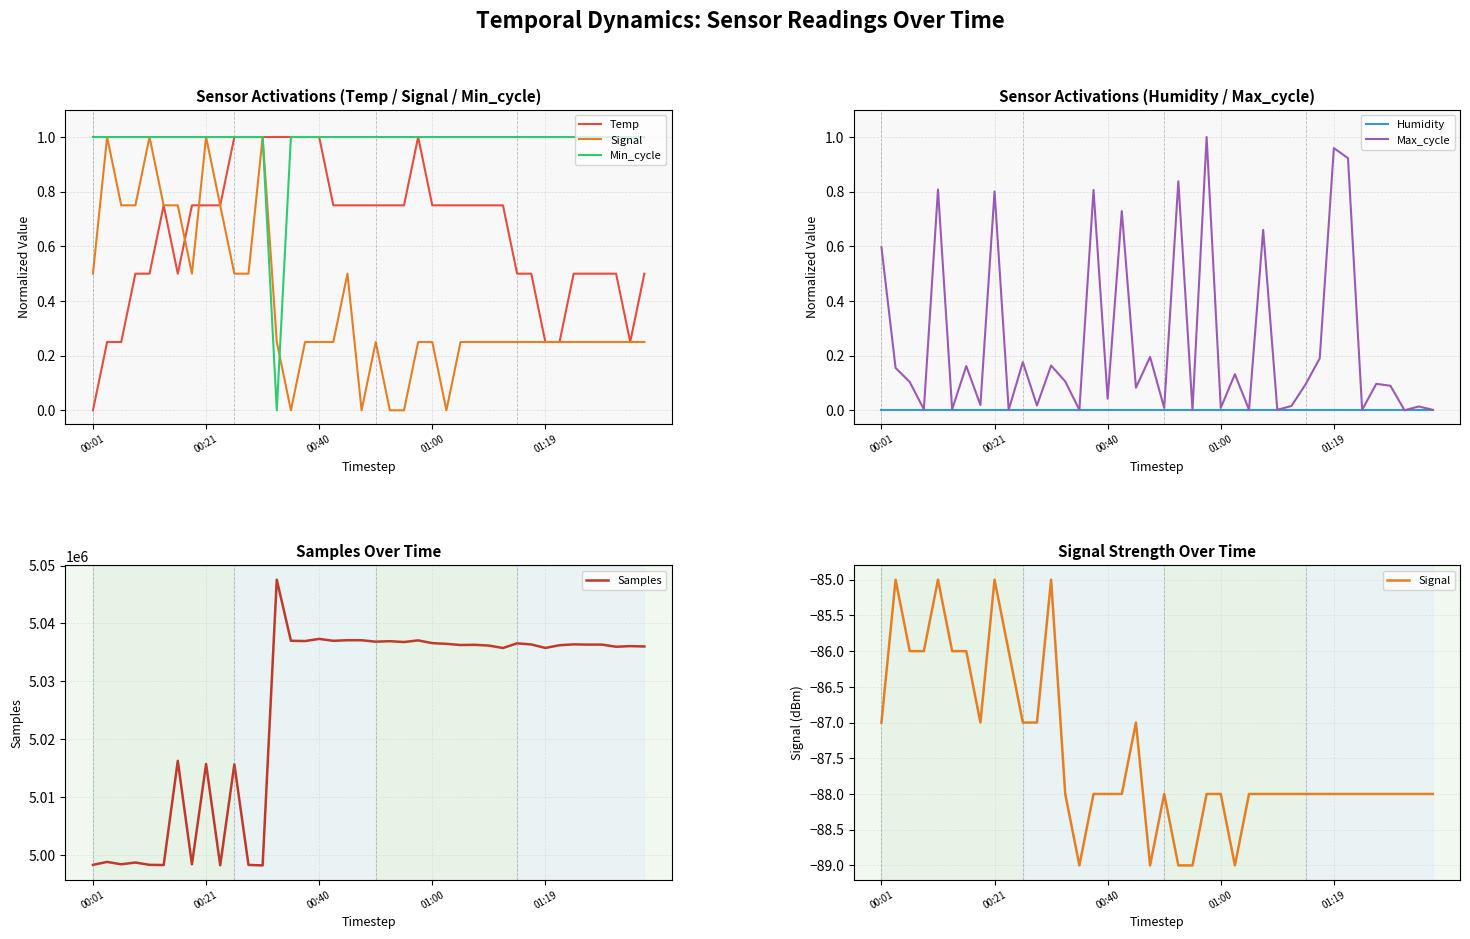

True or false: Temp and Min_cycle intersect in this chart.

False